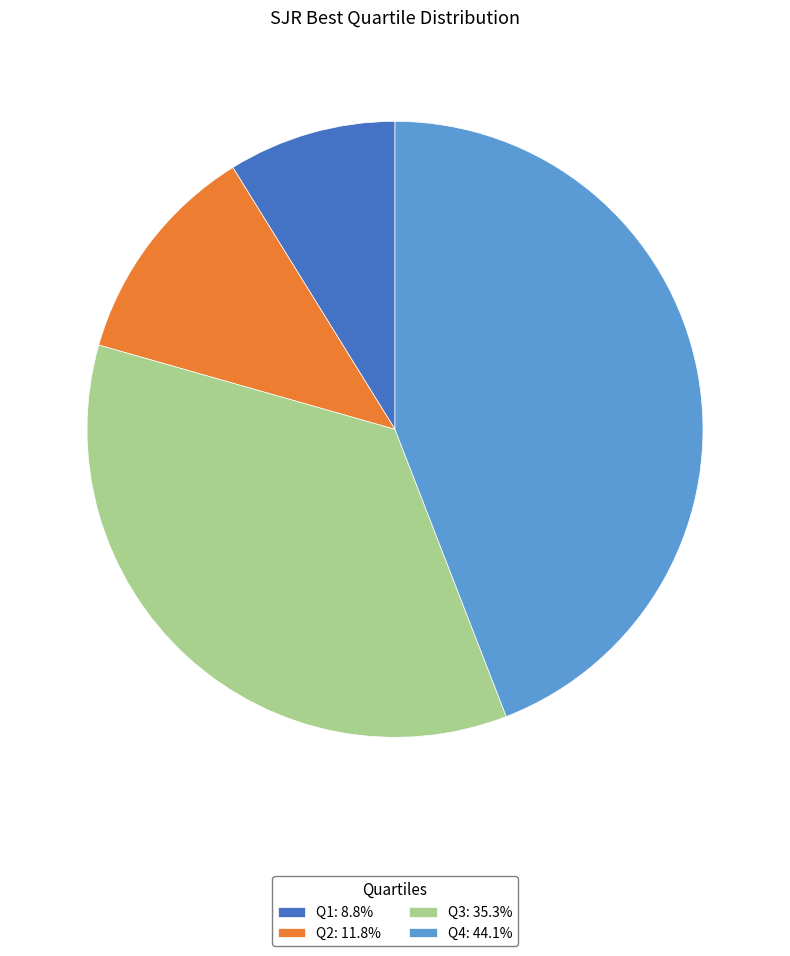

Do Q4: 44.1% and Q3: 35.3% together represent more than half of the pie?

Yes